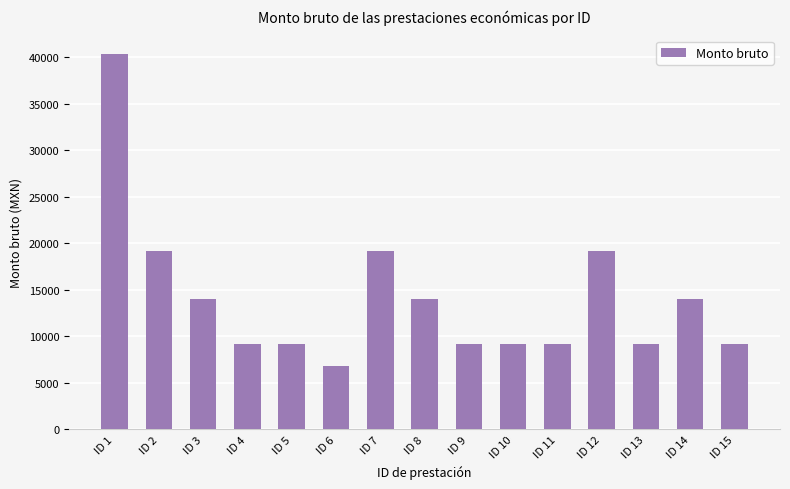

What is the value of the 7th bar from the left?

19118.0